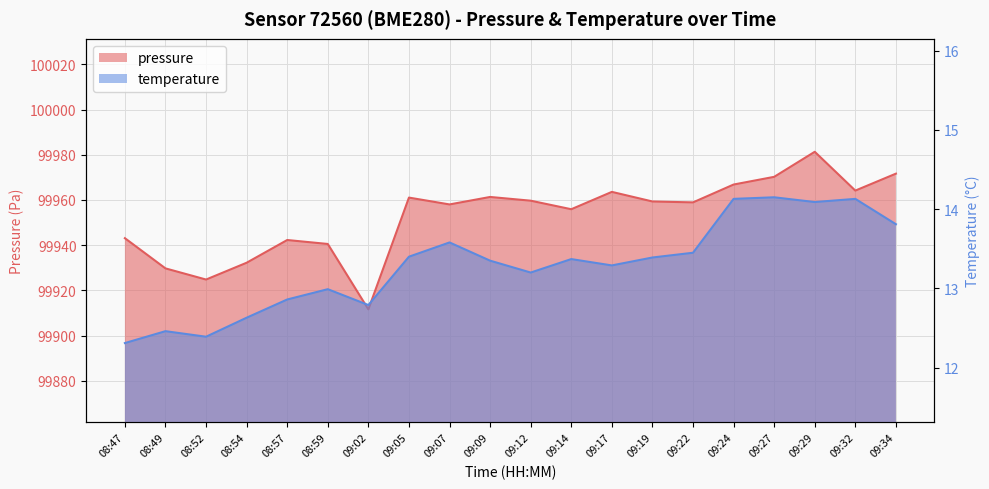

What is the sum of the temperature values at 08:49 and 09:05?

25.9